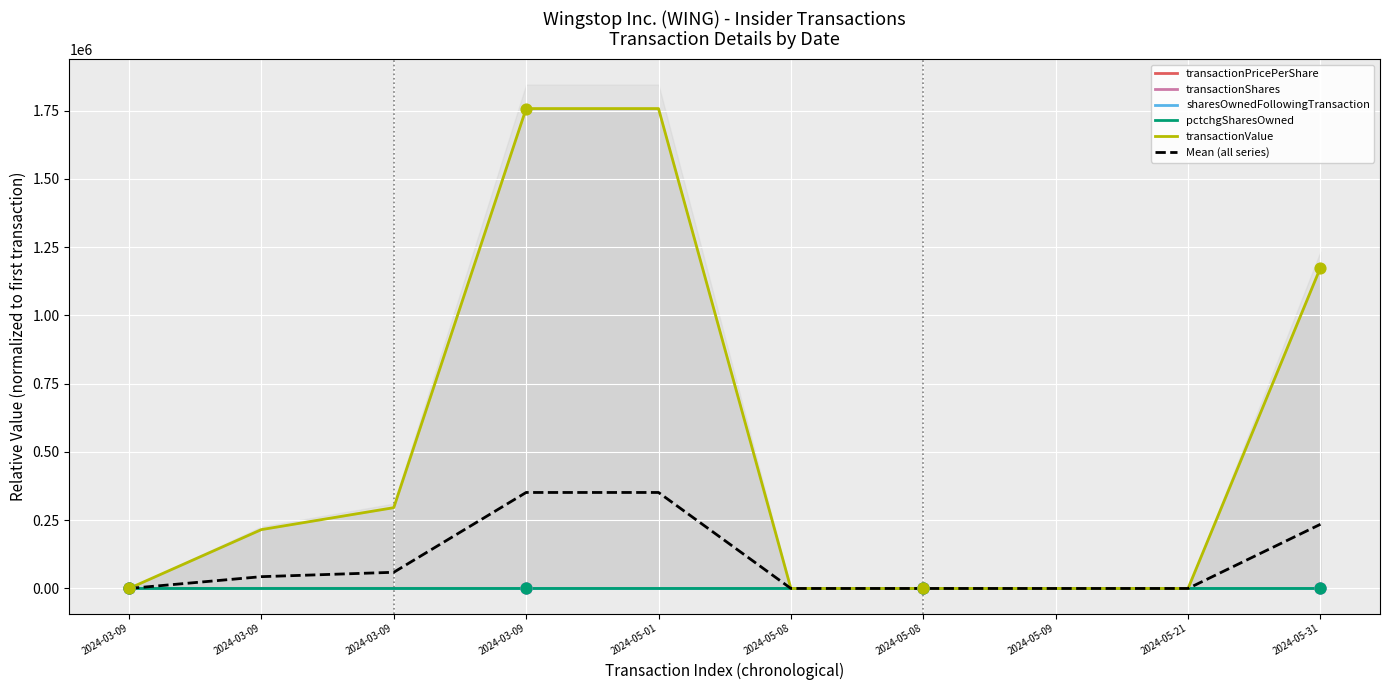

What are all the series names shown in the legend?

transactionPricePerShare, transactionShares, sharesOwnedFollowingTransaction, pctchgSharesOwned, transactionValue, Mean (all series)